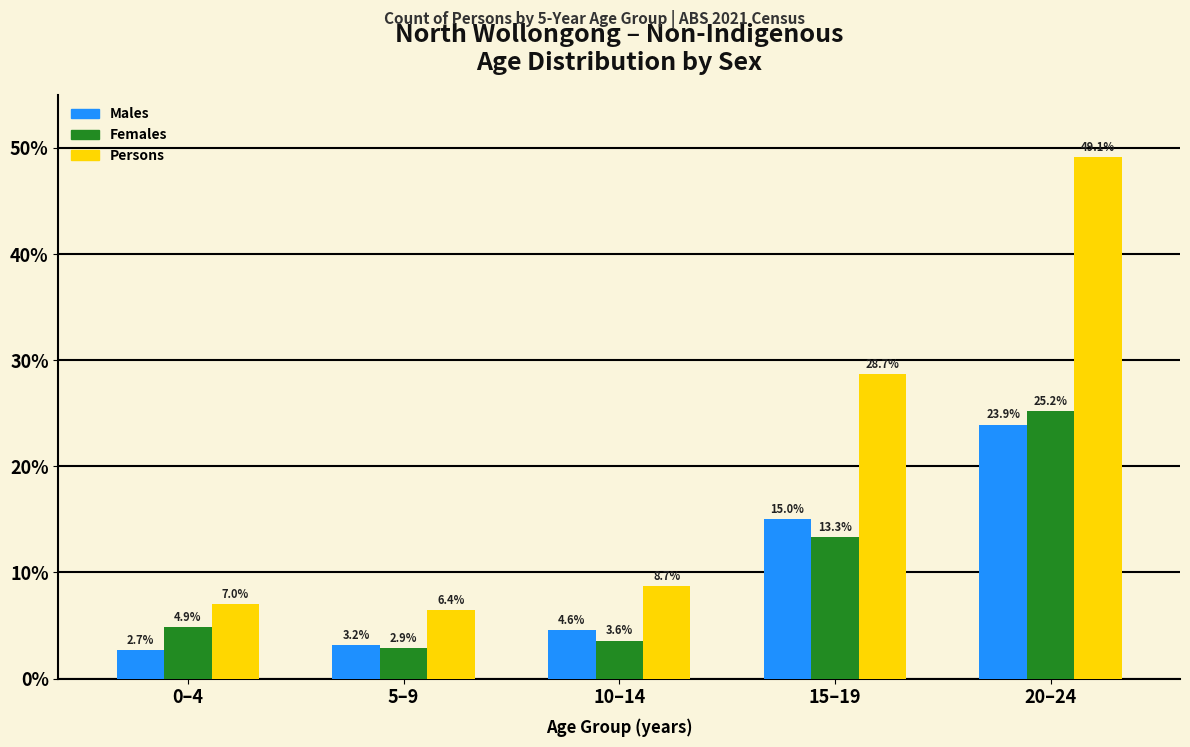

Reading left to right, transcribe all the data shown in this chart.

Males: 2.7	3.2	4.6	15.0	23.9
Females: 4.9	2.9	3.6	13.3	25.2
Persons: 7.0	6.4	8.7	28.7	49.1